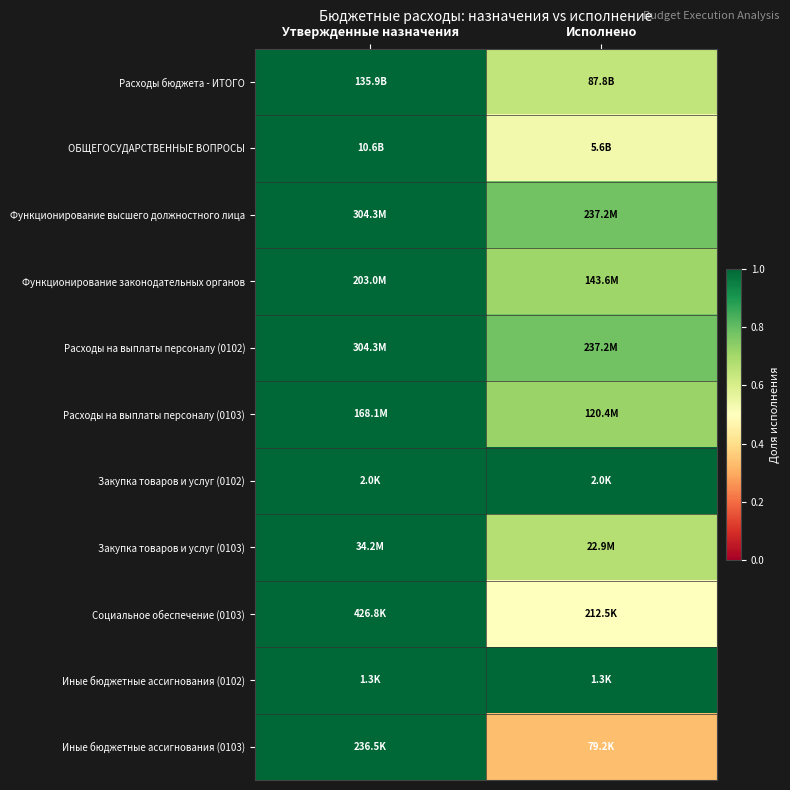

At which category does the chart reach its minimum across all series?

Исполнено